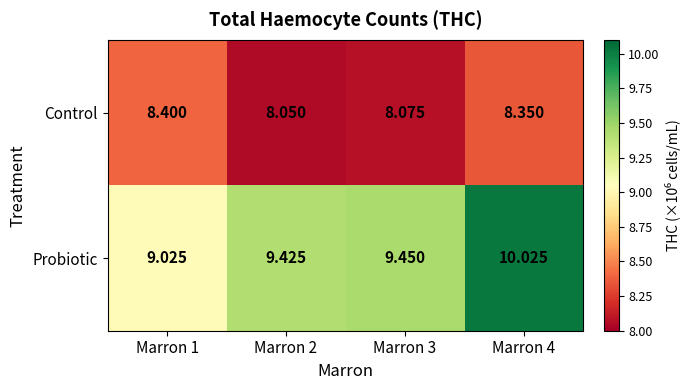

Rank the series at Marron 3 from highest to lowest value.

Probiotic, Control